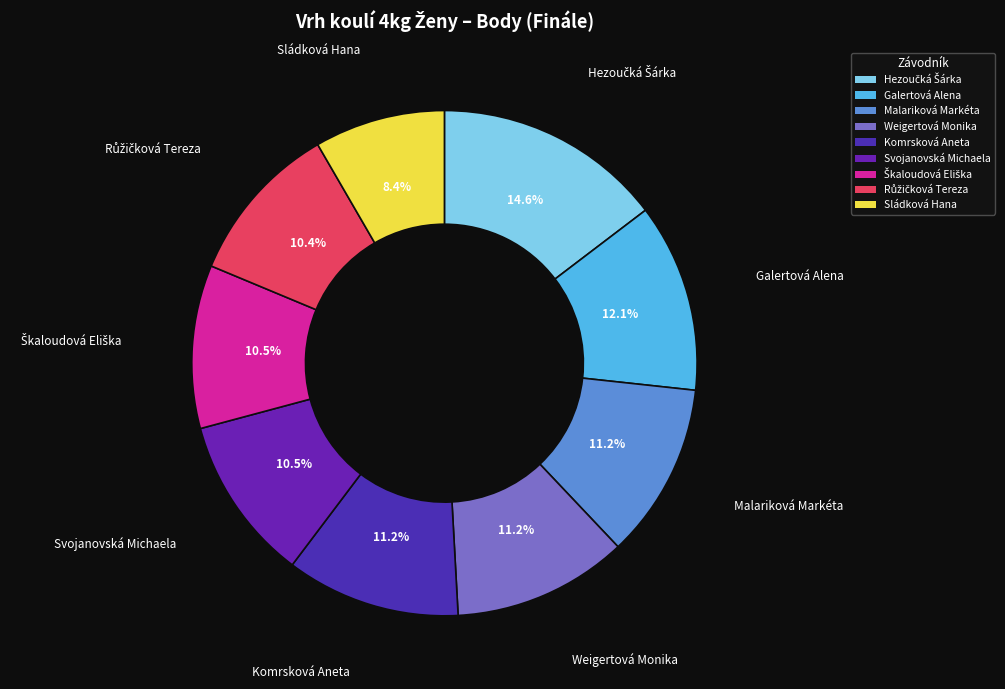

Is it true that Sládková Hana is 8% of the pie?

True